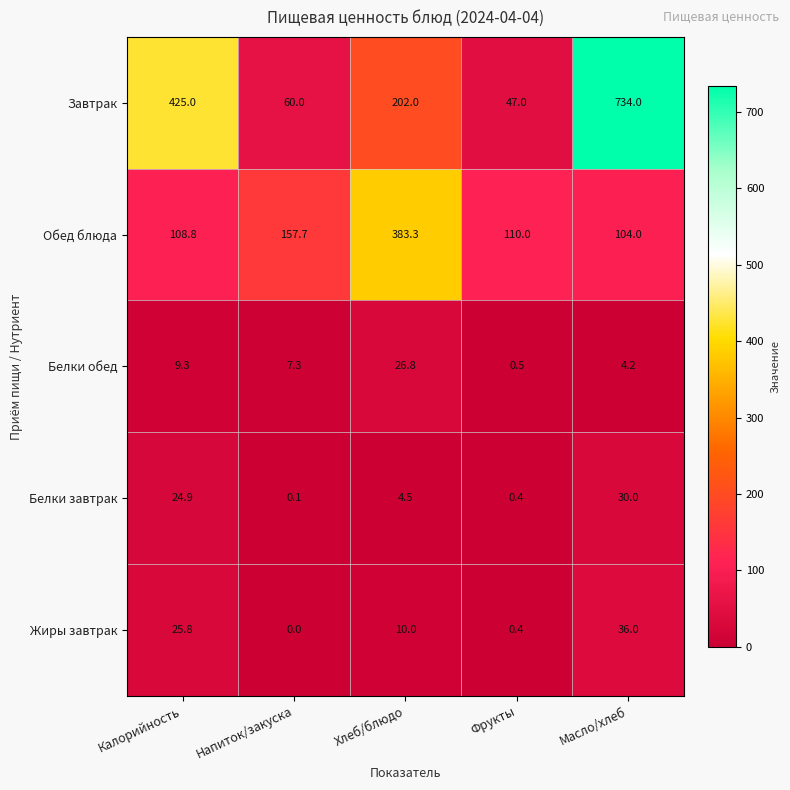

True or false: Белки обед has a value of 9.3 at Калорийность.

True